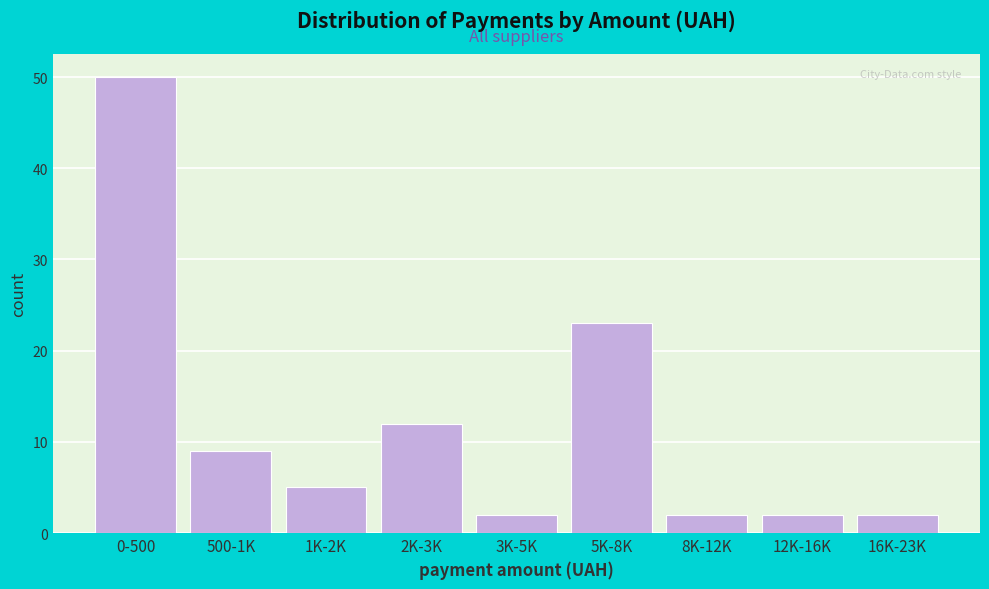

Reading left to right, extract all data points from this chart.

50	9	5	12	2	23	2	2	2